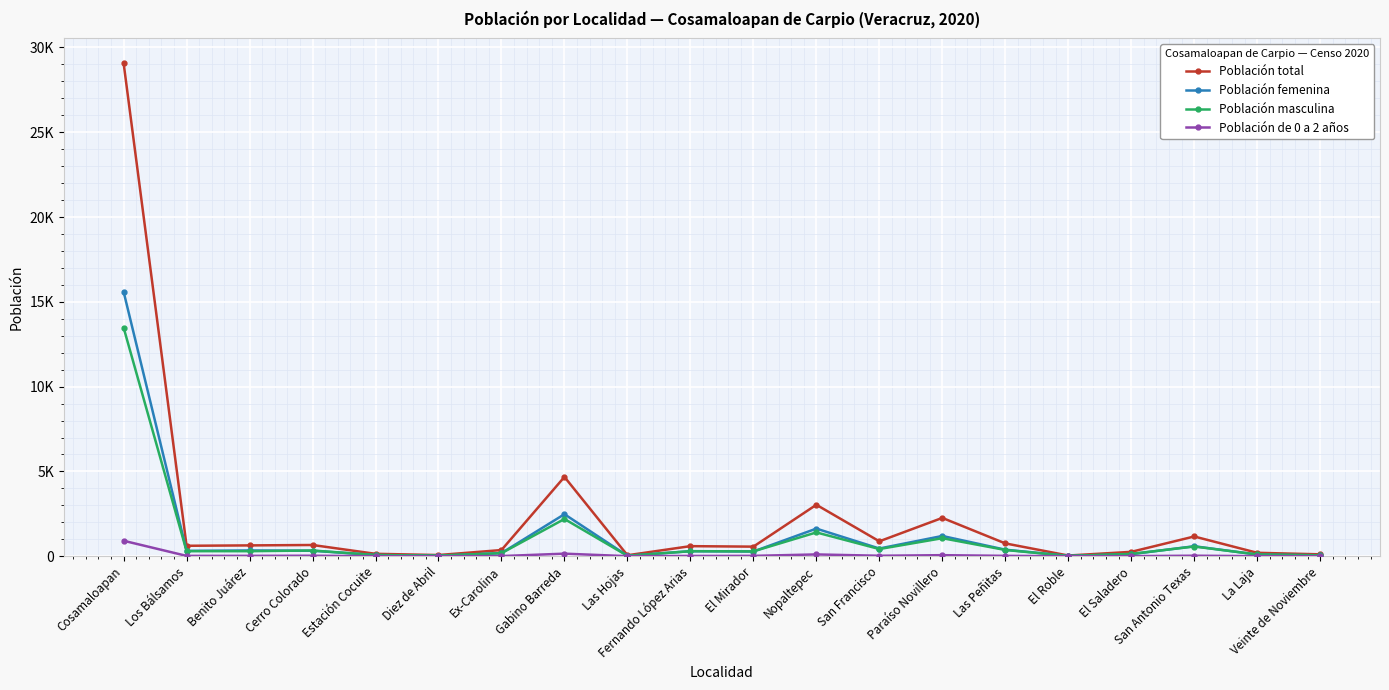

What is the difference between the highest and lowest values at El Saladero?

253